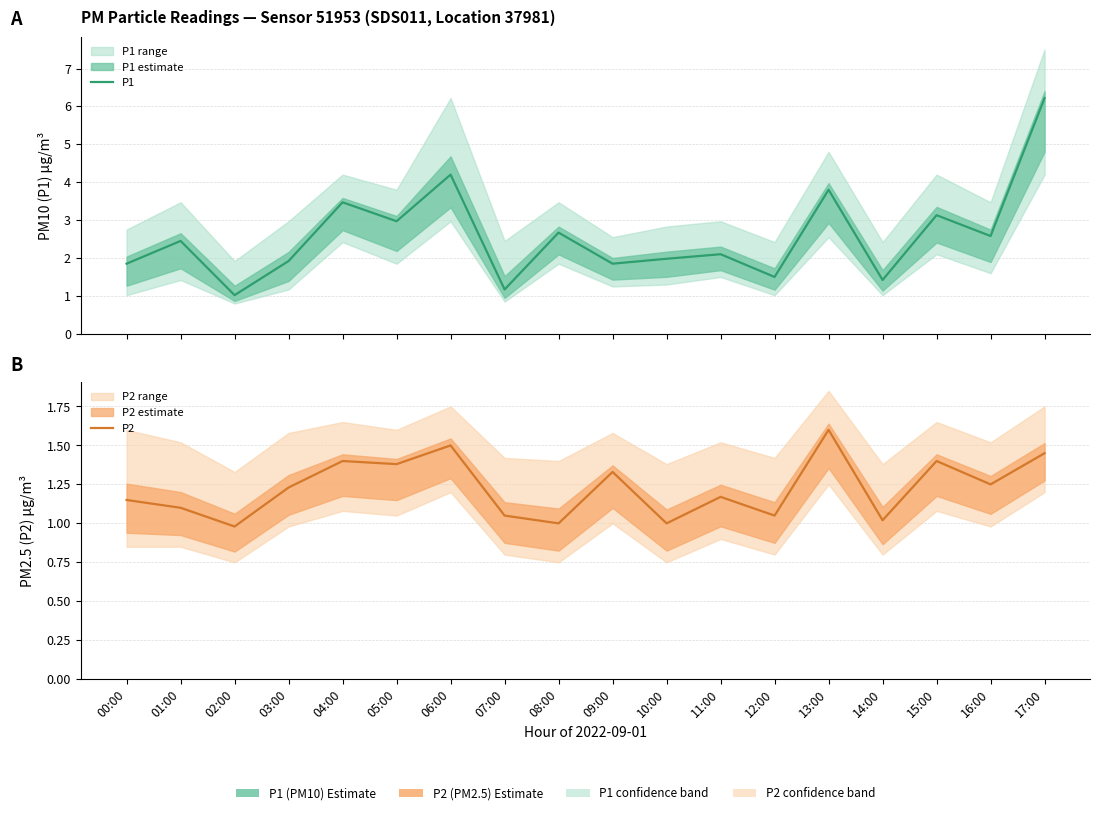

Reading left to right, extract all data points from this chart.

P1: 00:00=1.9	01:00=2.5	02:00=1.0	03:00=1.9	04:00=3.5	05:00=3.0	06:00=4.2	07:00=1.2	08:00=2.7	09:00=1.9	10:00=2.0	11:00=2.1	12:00=1.5	13:00=3.8	14:00=1.4	15:00=3.1	16:00=2.6	17:00=6.2
P2: 00:00=1.1	01:00=1.1	02:00=1.0	03:00=1.2	04:00=1.4	05:00=1.4	06:00=1.5	07:00=1.1	08:00=1.0	09:00=1.3	10:00=1.0	11:00=1.2	12:00=1.1	13:00=1.6	14:00=1.0	15:00=1.4	16:00=1.2	17:00=1.4